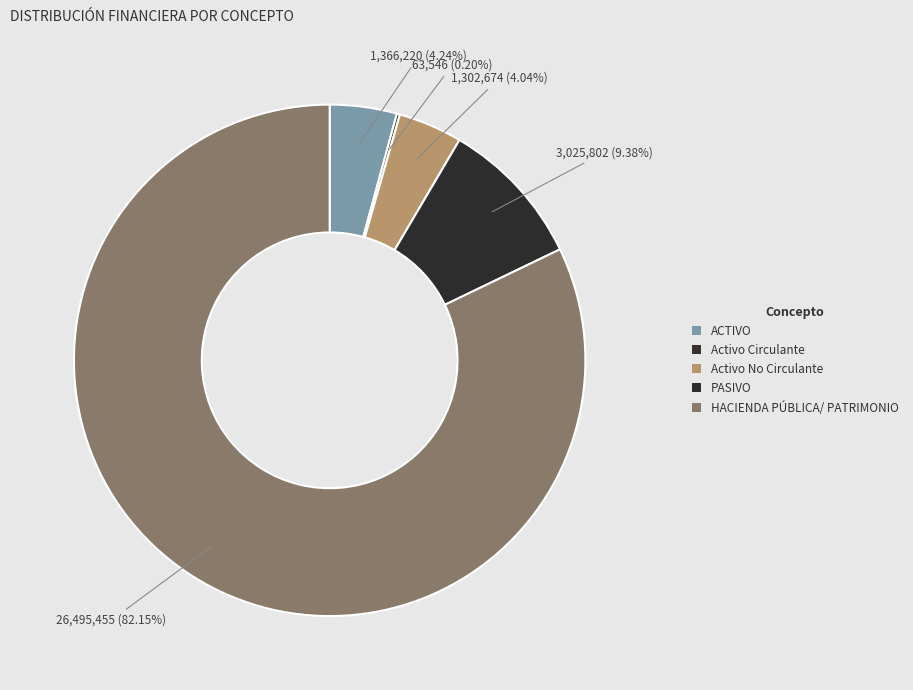

True or false: HACIENDA PÚBLICA/ PATRIMONIO accounts for 82% of the total.

True